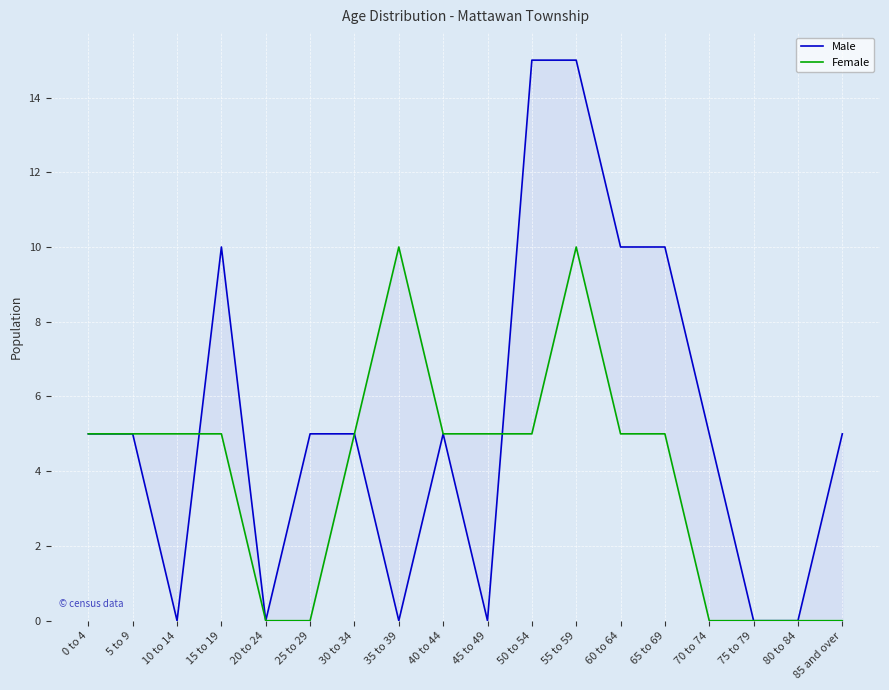

True or false: Male has a value of 15 at 60 to 64.

False